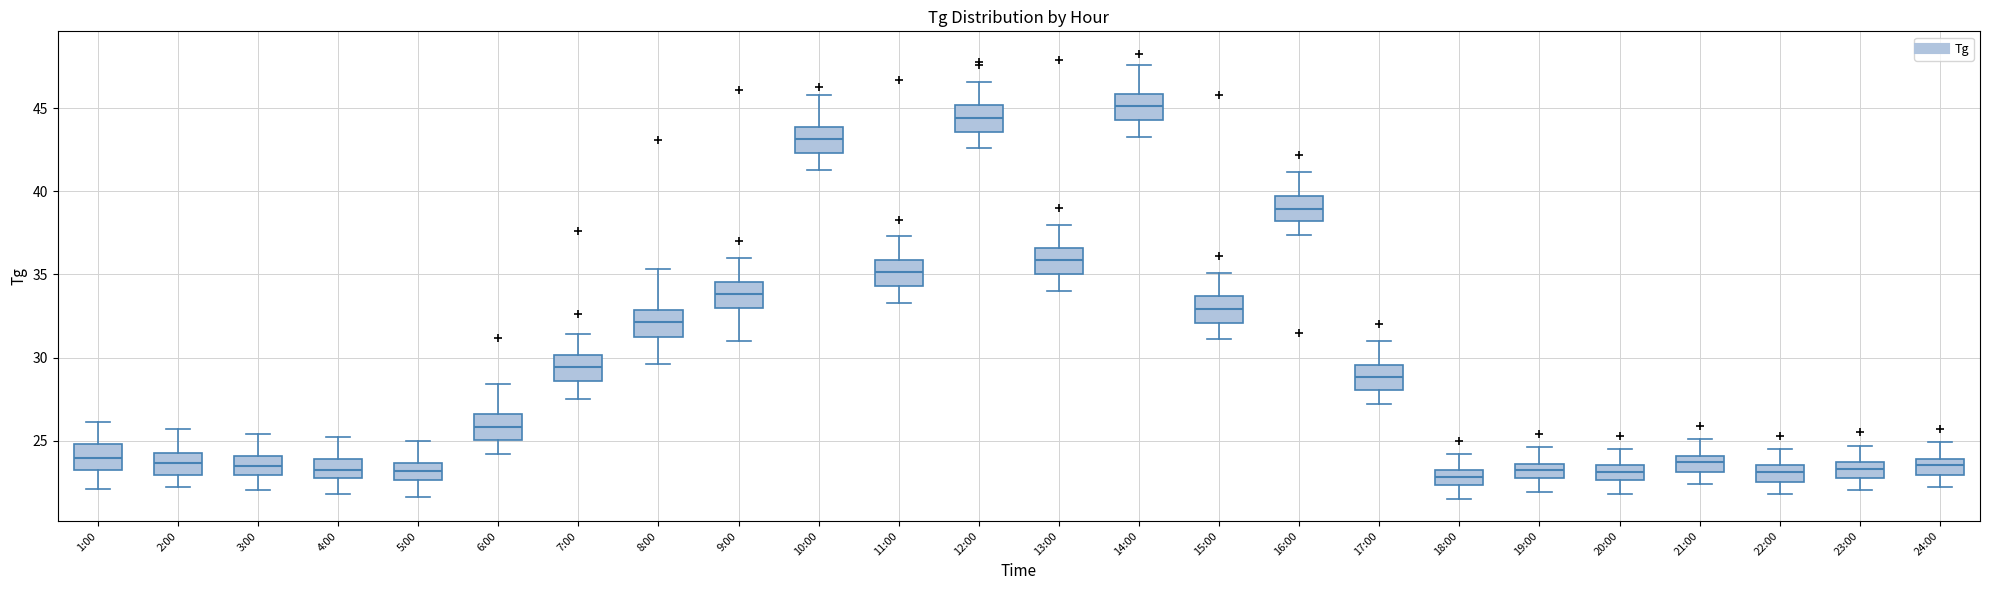

Reading left to right, transcribe this box plot: for each box, give where its median line is, the range the box spans, and where its two whiskers end, as read against the y-axis. The values are not printed on the chart, so give them approximately, as read against the axis.

1:00: median 24.0, box 23.5 to 25.0, whiskers 22.0 to 26.0
2:00: median 23.5, box 23.0 to 24.5, whiskers 22.0 to 25.5
3:00: median 23.5, box 23.0 to 24.0, whiskers 22.0 to 25.5
4:00: median 23.5, box 22.5 to 24.0, whiskers 22.0 to 25.0
5:00: median 23.0, box 22.5 to 23.5, whiskers 21.5 to 25.0
6:00: median 26.0, box 25.0 to 26.5, whiskers 24.0 to 28.5
7:00: median 29.5, box 28.5 to 30.0, whiskers 27.5 to 31.5
8:00: median 32.0, box 31.0 to 33.0, whiskers 29.5 to 35.5
9:00: median 34.0, box 33.0 to 34.5, whiskers 31.0 to 36.0
10:00: median 43.0, box 42.5 to 44.0, whiskers 41.5 to 46.0
11:00: median 35.0, box 34.5 to 36.0, whiskers 33.5 to 37.5
12:00: median 44.5, box 43.5 to 45.0, whiskers 42.5 to 46.5
13:00: median 36.0, box 35.0 to 36.5, whiskers 34.0 to 38.0
14:00: median 45.0, box 44.5 to 46.0, whiskers 43.5 to 47.5
15:00: median 33.0, box 32.0 to 33.5, whiskers 31.0 to 35.0
16:00: median 39.0, box 38.0 to 39.5, whiskers 37.5 to 41.0
17:00: median 29.0, box 28.0 to 29.5, whiskers 27.0 to 31.0
18:00: median 23.0 (inside the box), box 22.5 to 23.0, whiskers 21.5 to 24.0
19:00: median 23.0, box 22.5 to 23.5, whiskers 22.0 to 24.5
20:00: median 23.0, box 22.5 to 23.5, whiskers 22.0 to 24.5
21:00: median 23.5, box 23.0 to 24.0, whiskers 22.5 to 25.0
22:00: median 23.0, box 22.5 to 23.5, whiskers 22.0 to 24.5
23:00: median 23.5 (inside the box), box 22.5 to 23.5, whiskers 22.0 to 24.5
24:00: median 23.5, box 23.0 to 24.0, whiskers 22.0 to 25.0